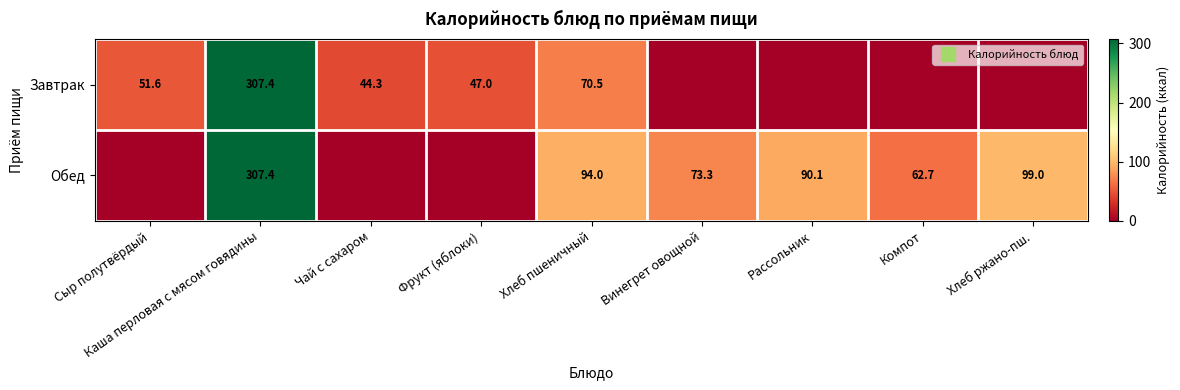

What is the difference between the second highest and second lowest values in the Завтрак series?

70.5